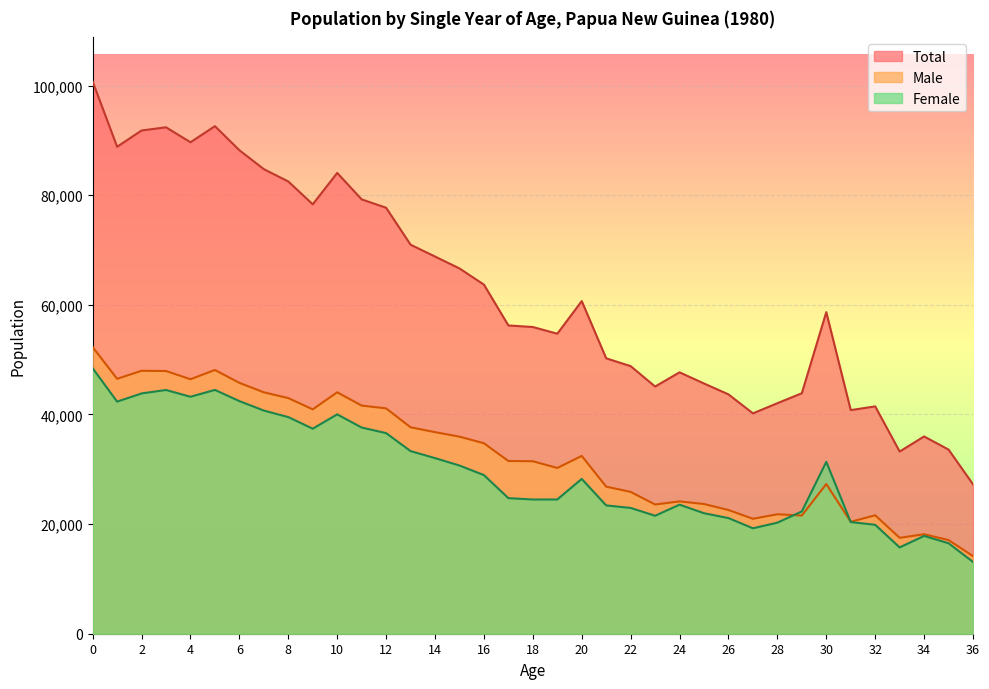

What is the lowest value of the Male series?

14168